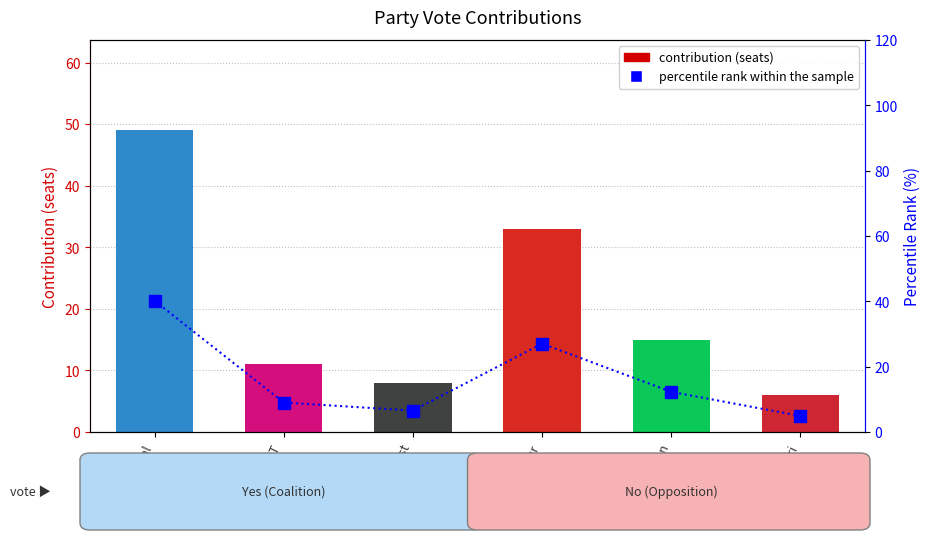

At how many categories does at least one series exceed 27?

2